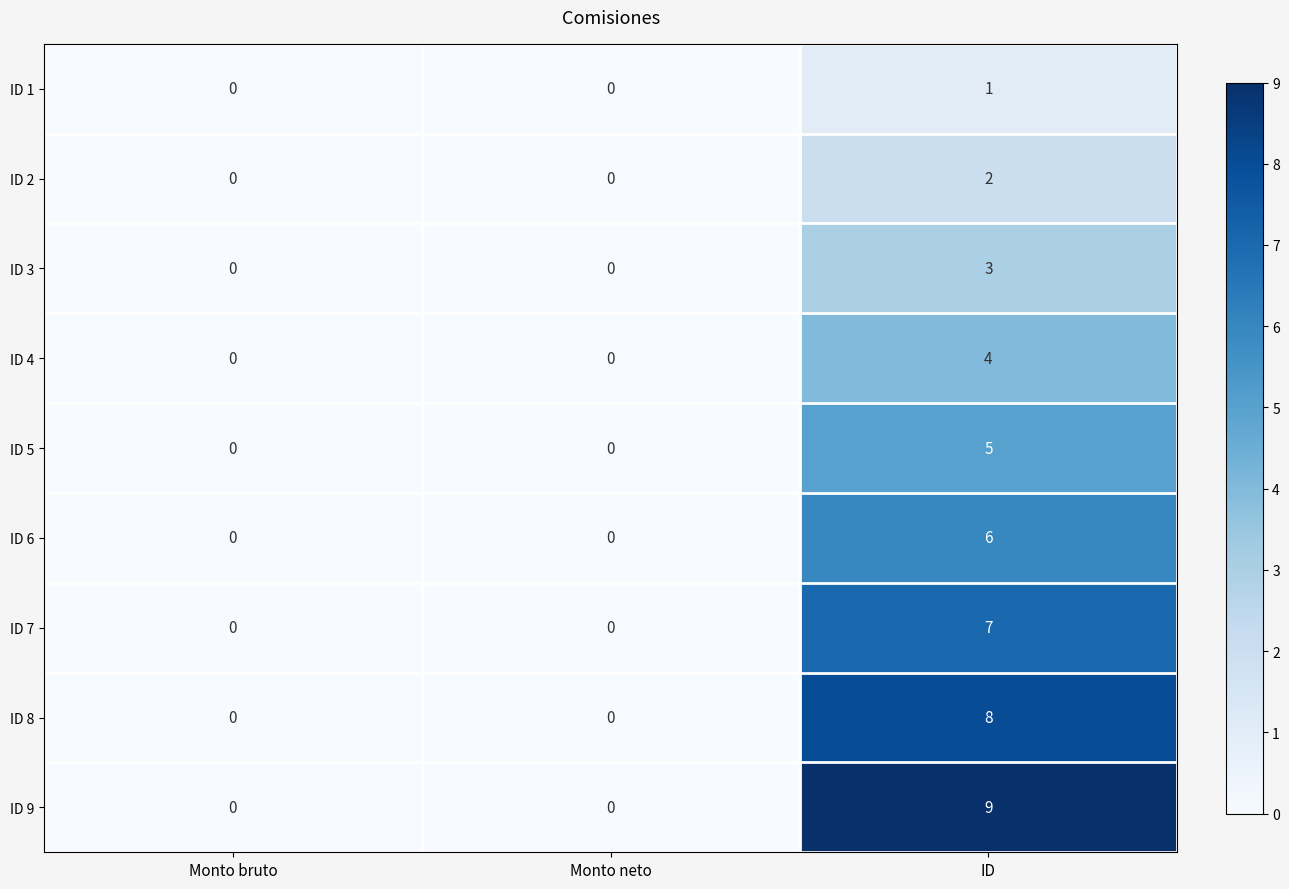

Count the number of data series in this chart.

9